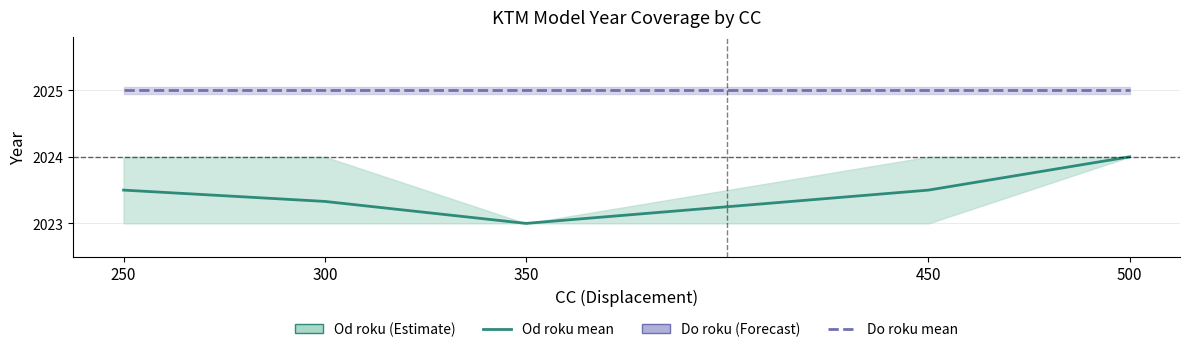

True or false: Do roku mean has a value of 2025.0 at 450.

True